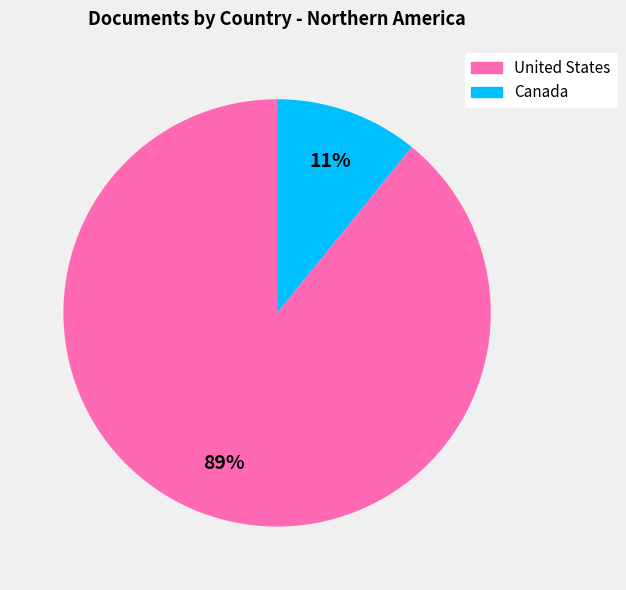

Is it true that United States is 89% of the pie?

True